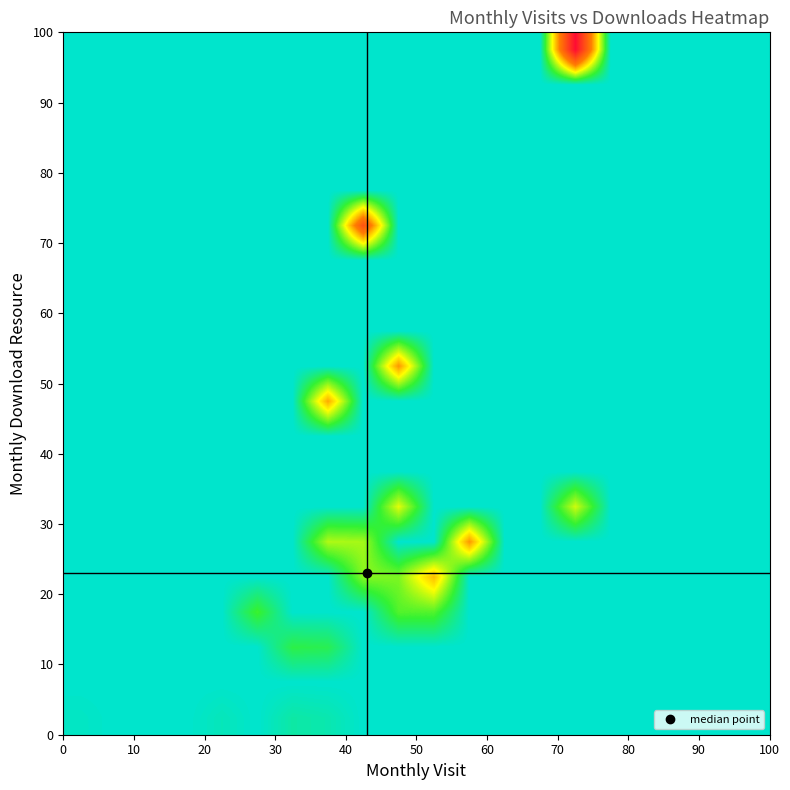

At how many categories does at least one series exceed 68?

2